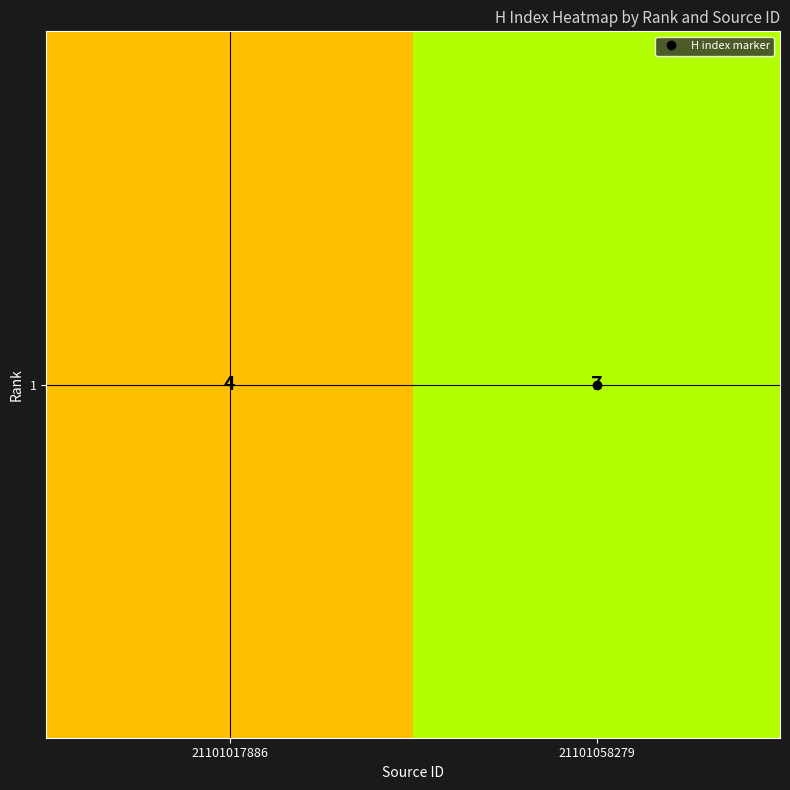

List the labels in order of value, smallest first.

21101017886, 21101058279